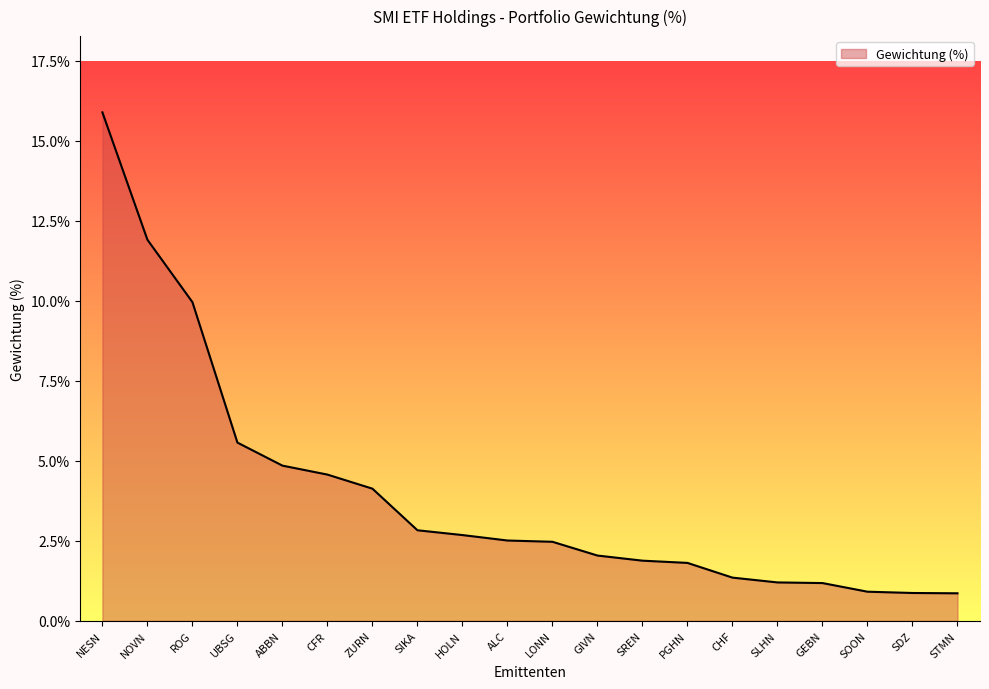

At which label does the data first exceed 2?

NESN